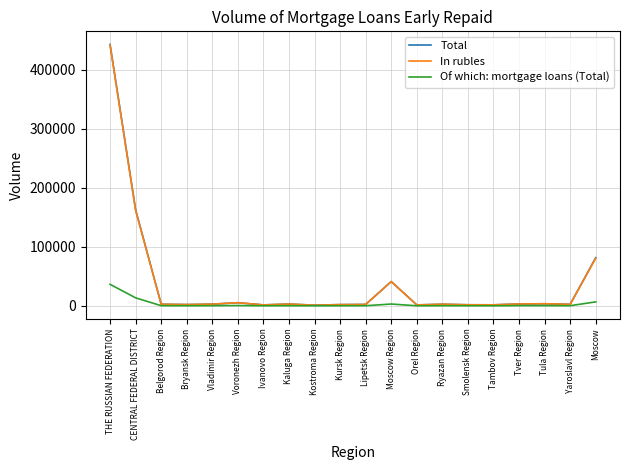

Where is In rubles nearest to the value 221495?

CENTRAL FEDERAL DISTRICT